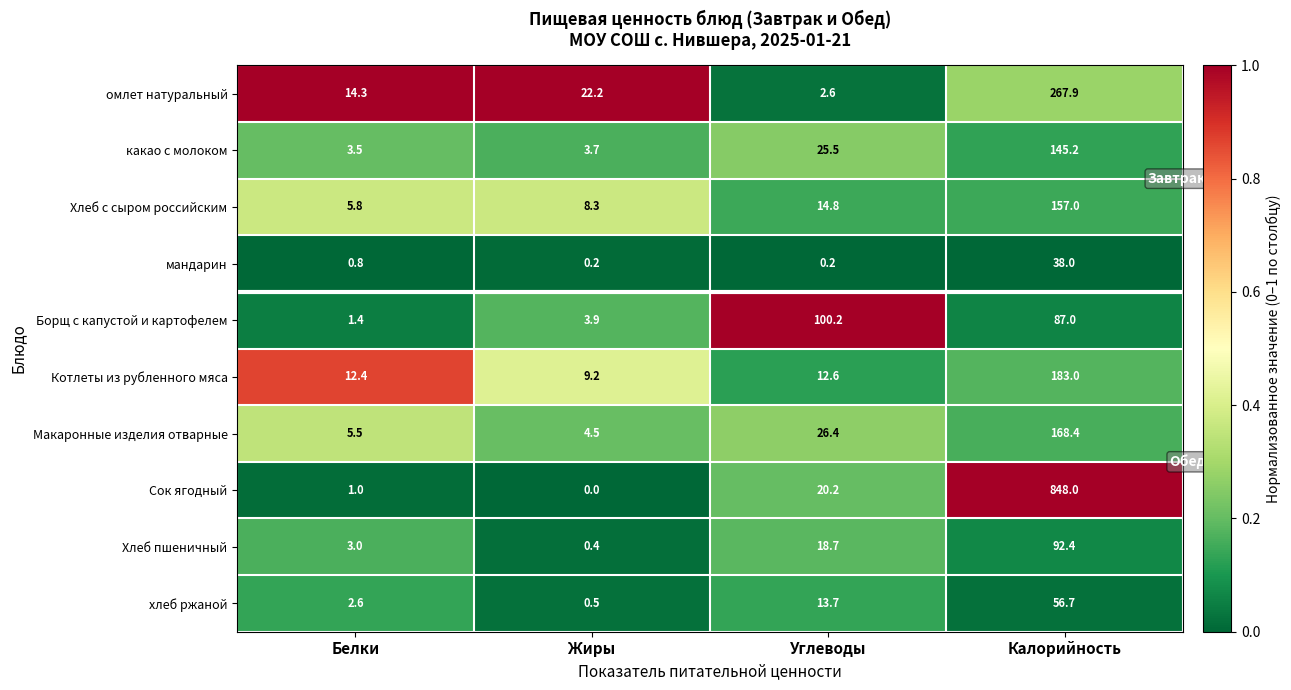

Rank the series by their maximum value, from highest to lowest.

Сок ягодный, омлет натуральный, Котлеты из рубленного мяса, Макаронные изделия отварные, Хлеб с сыром российским, какао с молоком, Борщ с капустой и картофелем, Хлеб пшеничный, хлеб ржаной, мандарин